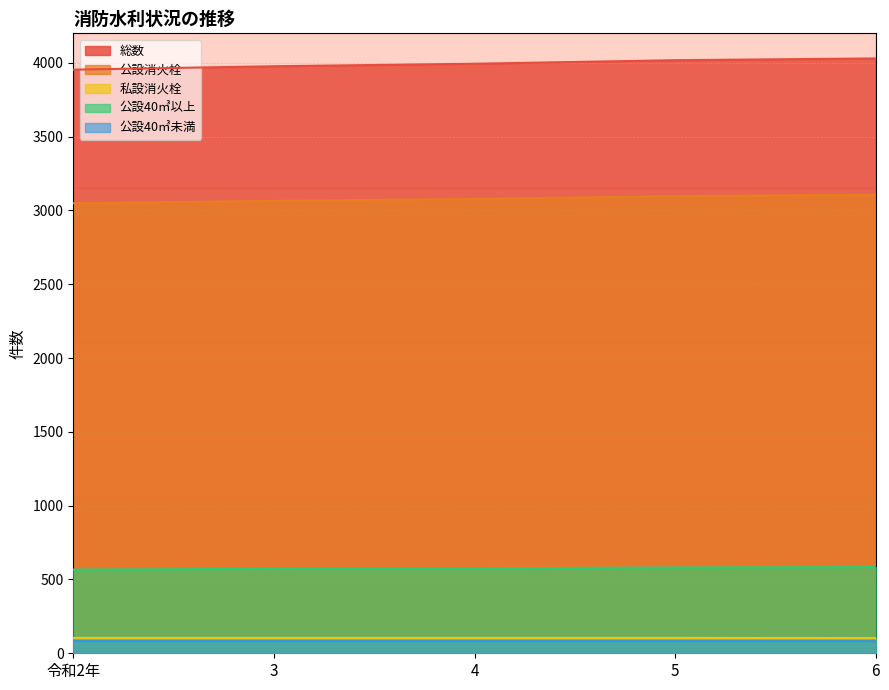

List the labels in order of 公設消火栓 value, smallest first.

令和2年, 3, 4, 5, 6